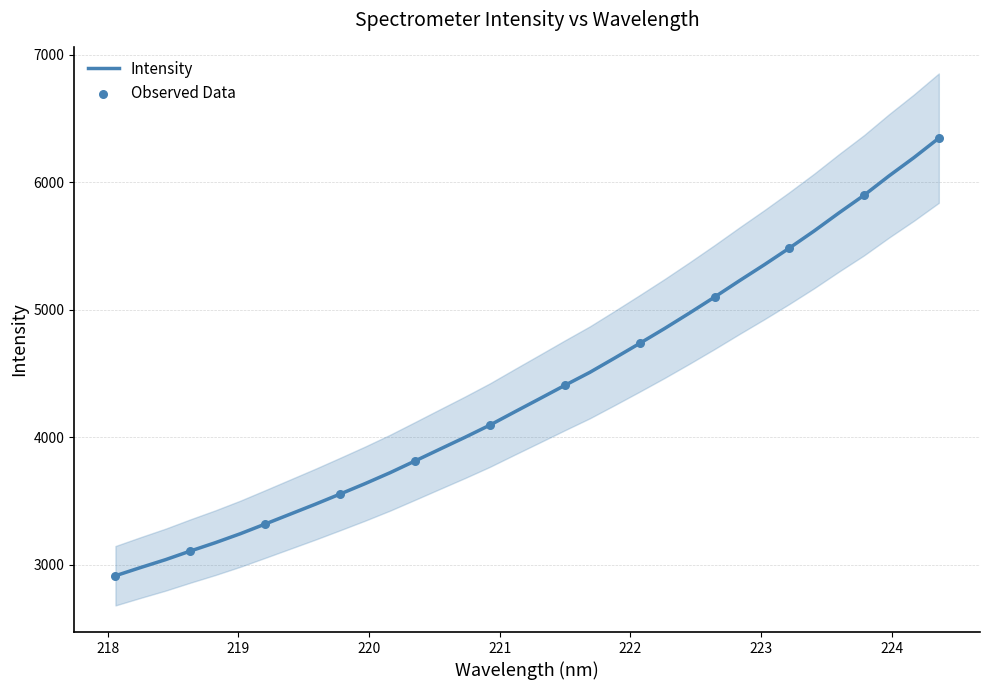

Which has a higher value, 219.589 or 218.6332?

219.589